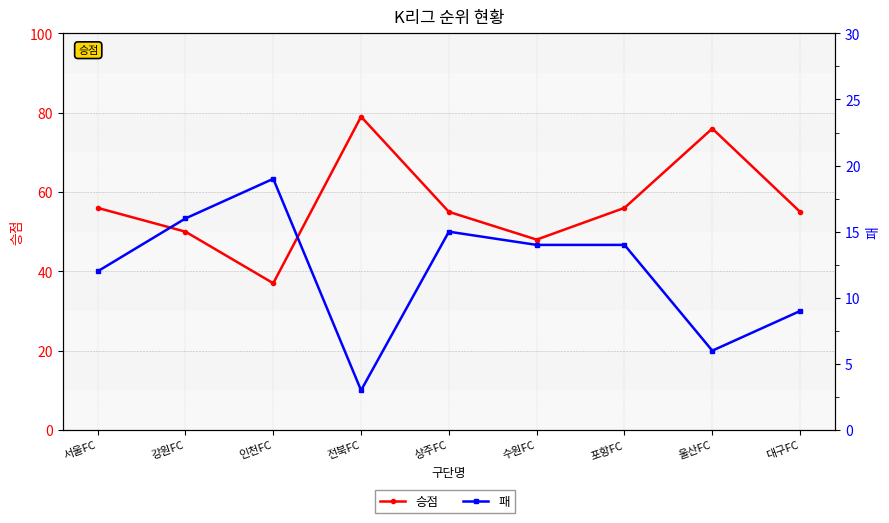

What is the highest value of the 패 series?

19